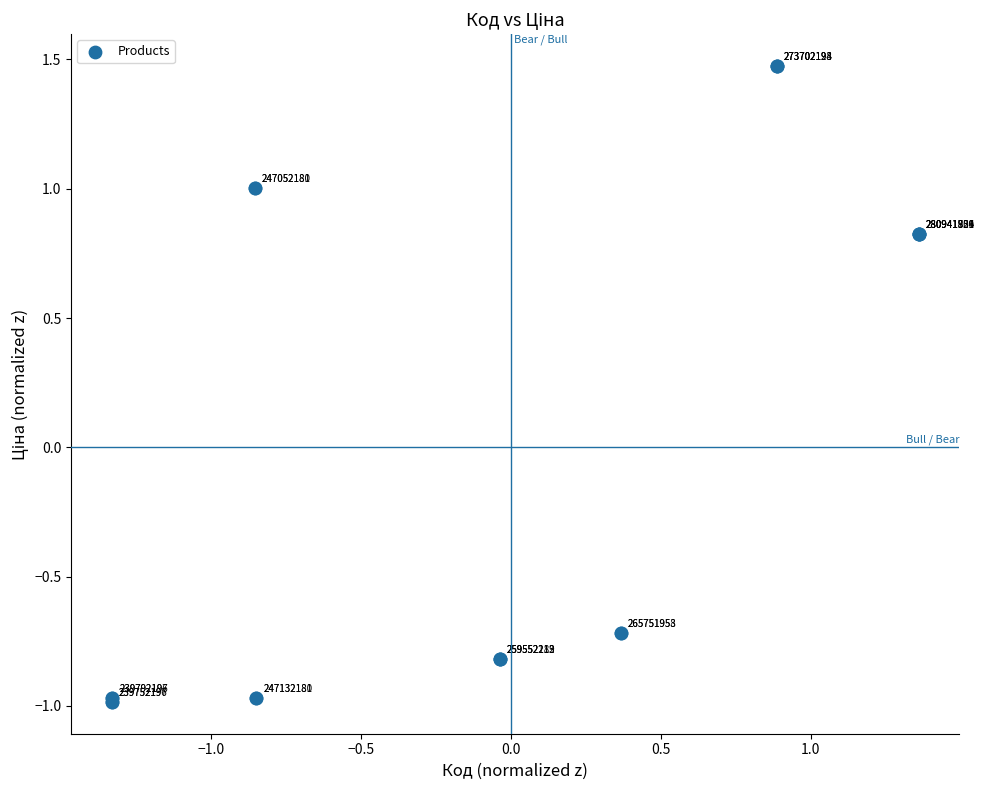

What Y value in the scatter plot is closest to 0?

-0.7